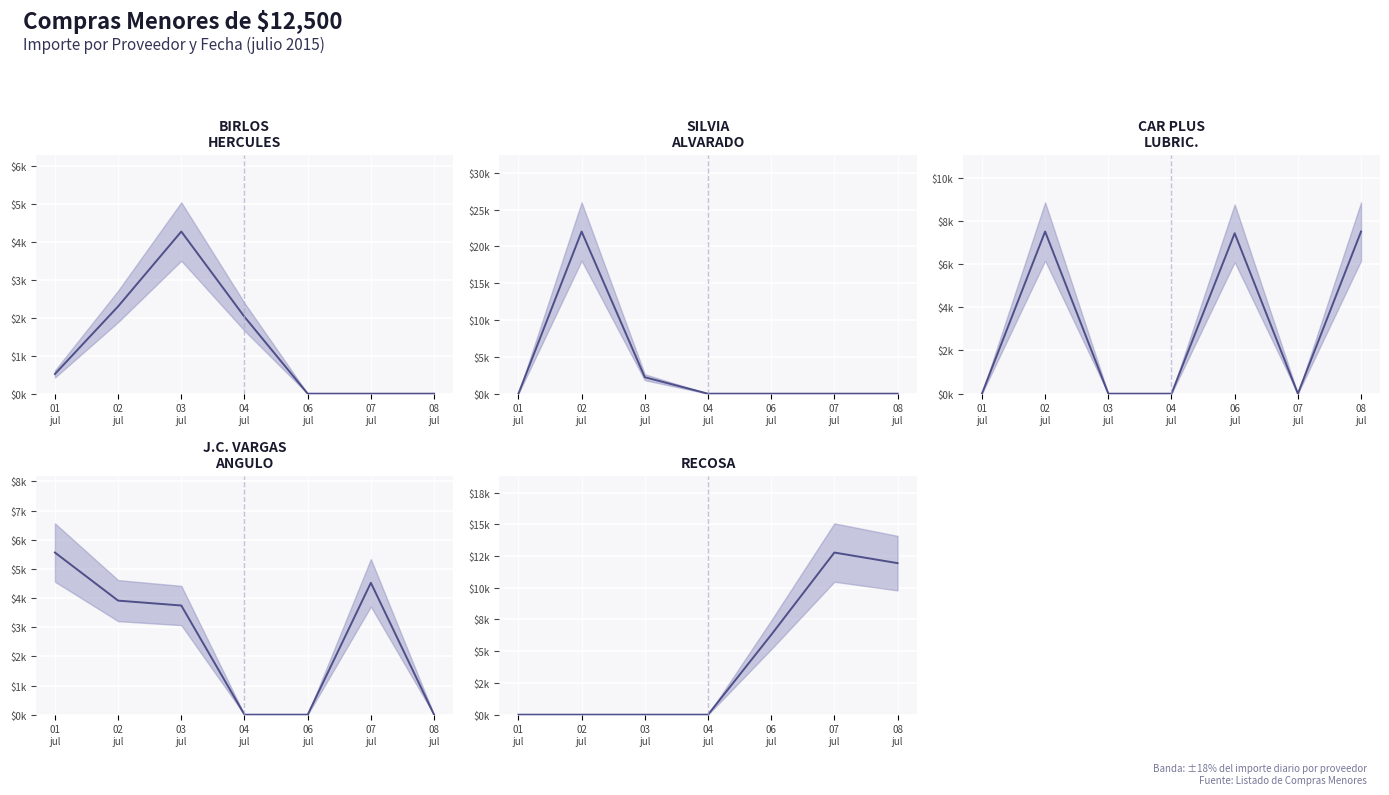

True or false: RECOSA (mean) and SILVIA ALVARADO (mean) intersect in this chart.

False